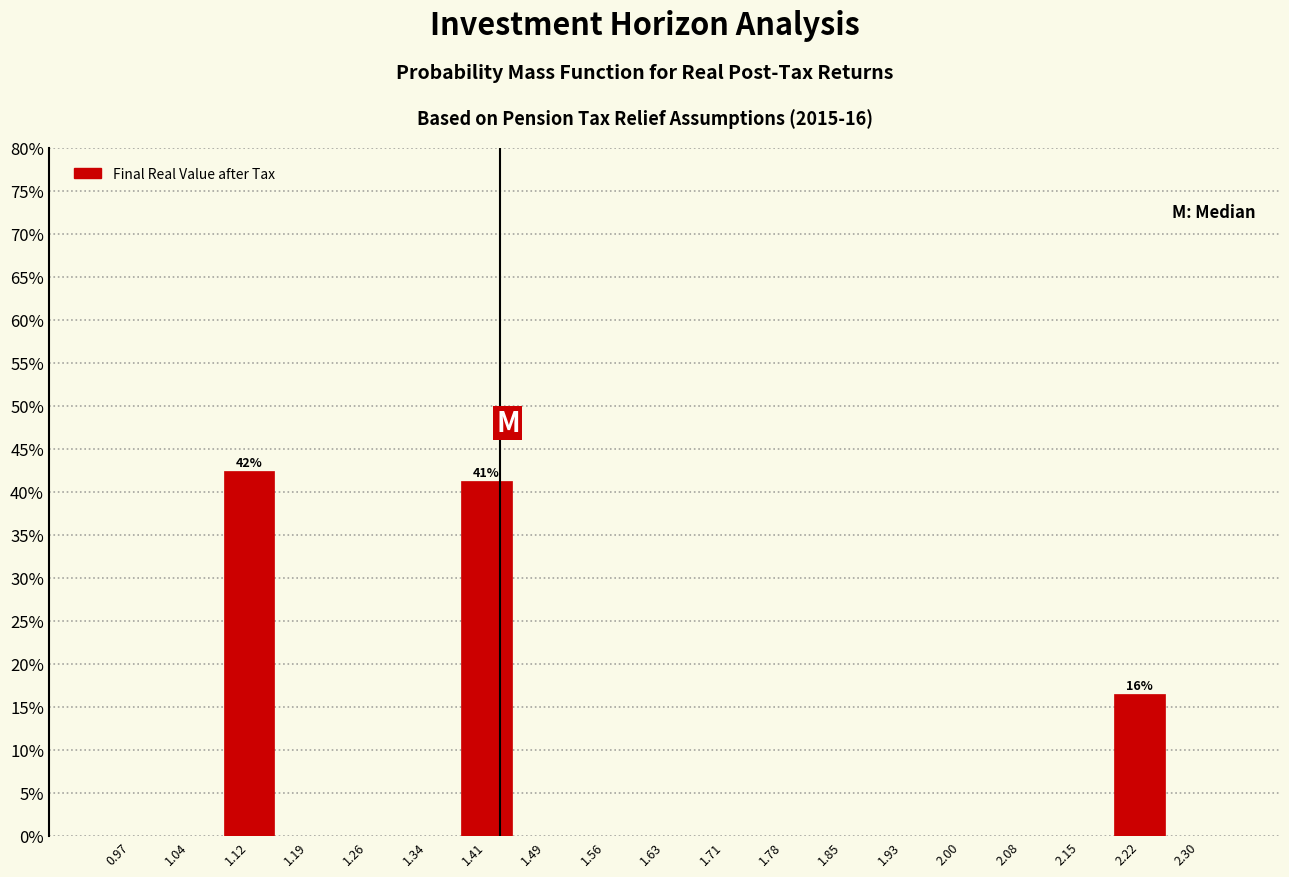

Reading left to right, extract all data points from this chart.

0.97=0.0	1.04=0.0	1.12=42.3	1.19=0.0	1.26=0.0	1.34=0.0	1.41=41.2	1.49=0.0	1.56=0.0	1.63=0.0	1.71=0.0	1.78=0.0	1.85=0.0	1.93=0.0	2.00=0.0	2.08=0.0	2.15=0.0	2.22=16.5	2.30=0.0